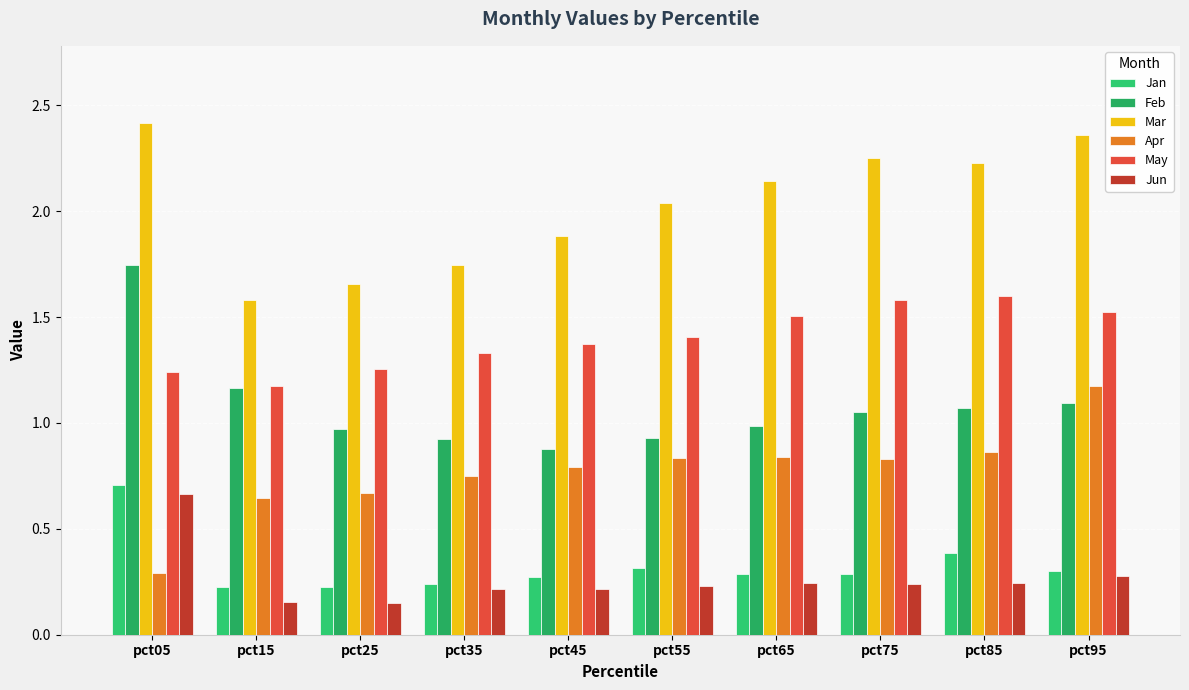

What is the value of the Feb bar at the 6th from the left?

0.9